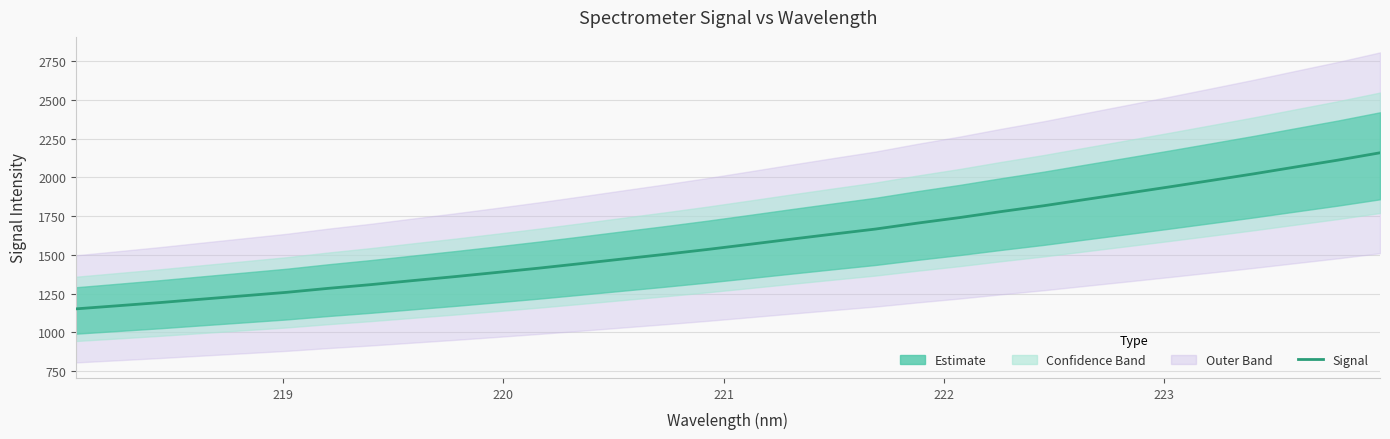

Is this an area chart (filled region under the line)?

No